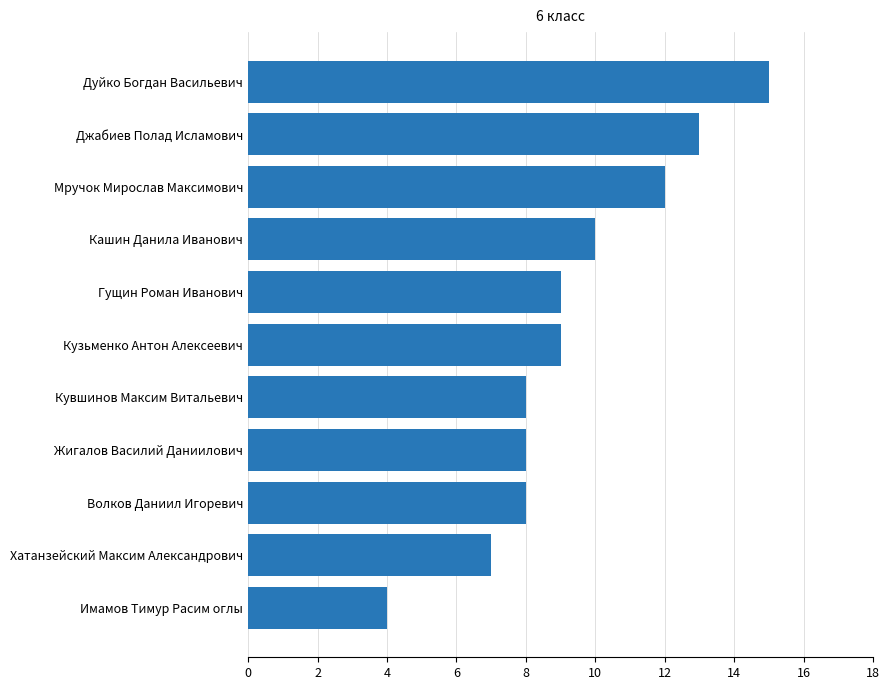

Reading bottom to top, list all the values displayed in this chart.

4	7	8	8	8	9	9	10	12	13	15